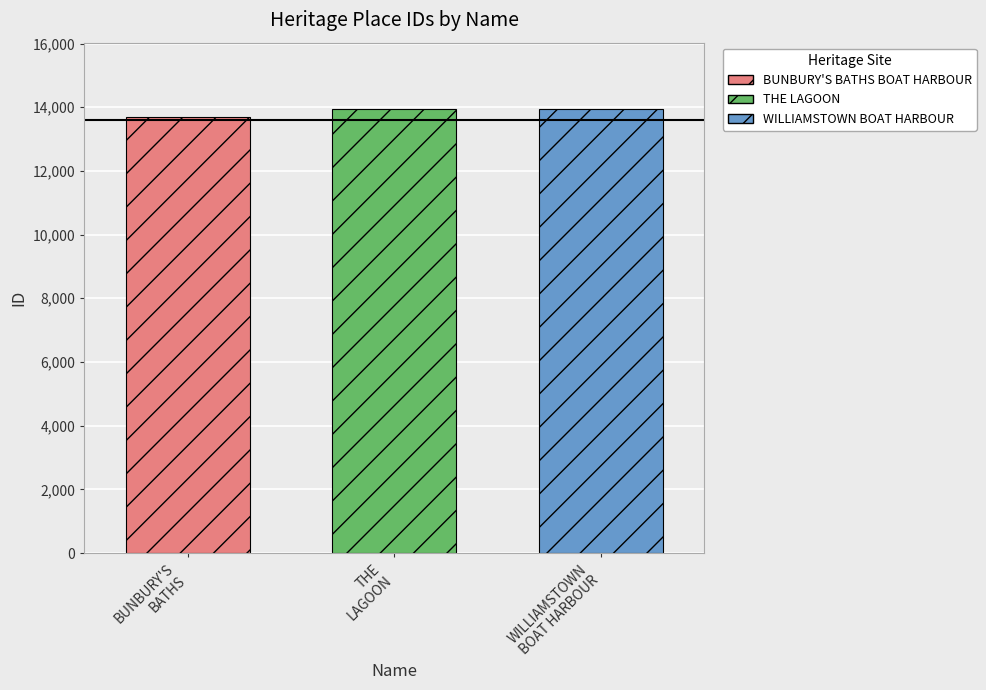

What is the lowest value of the BUNBURY'S BATHS BOAT HARBOUR series?

13677